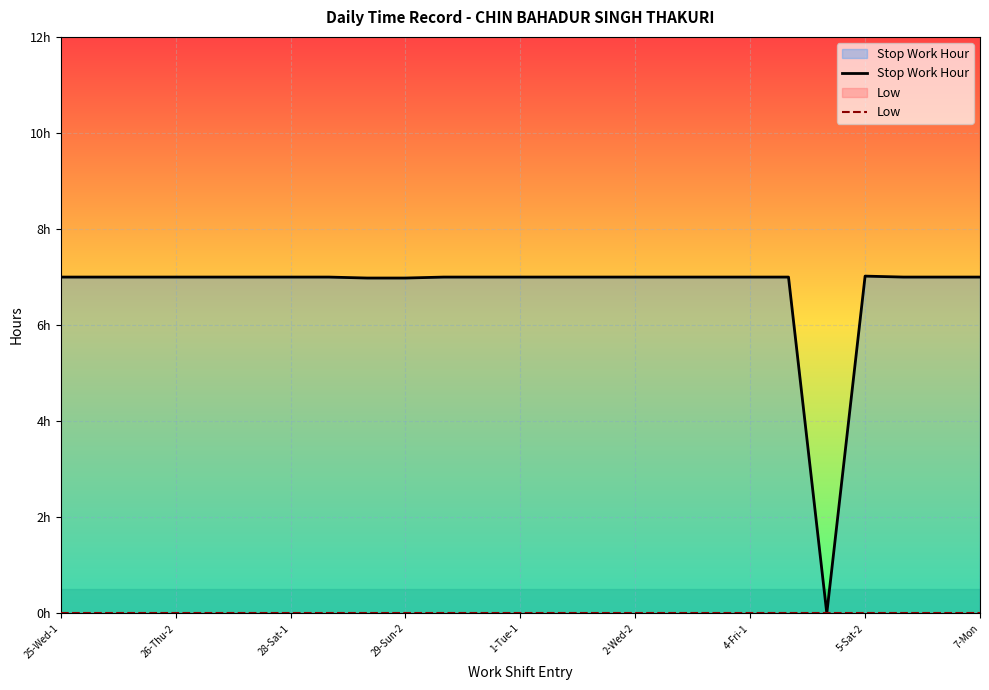

What position from the right is 10?

15